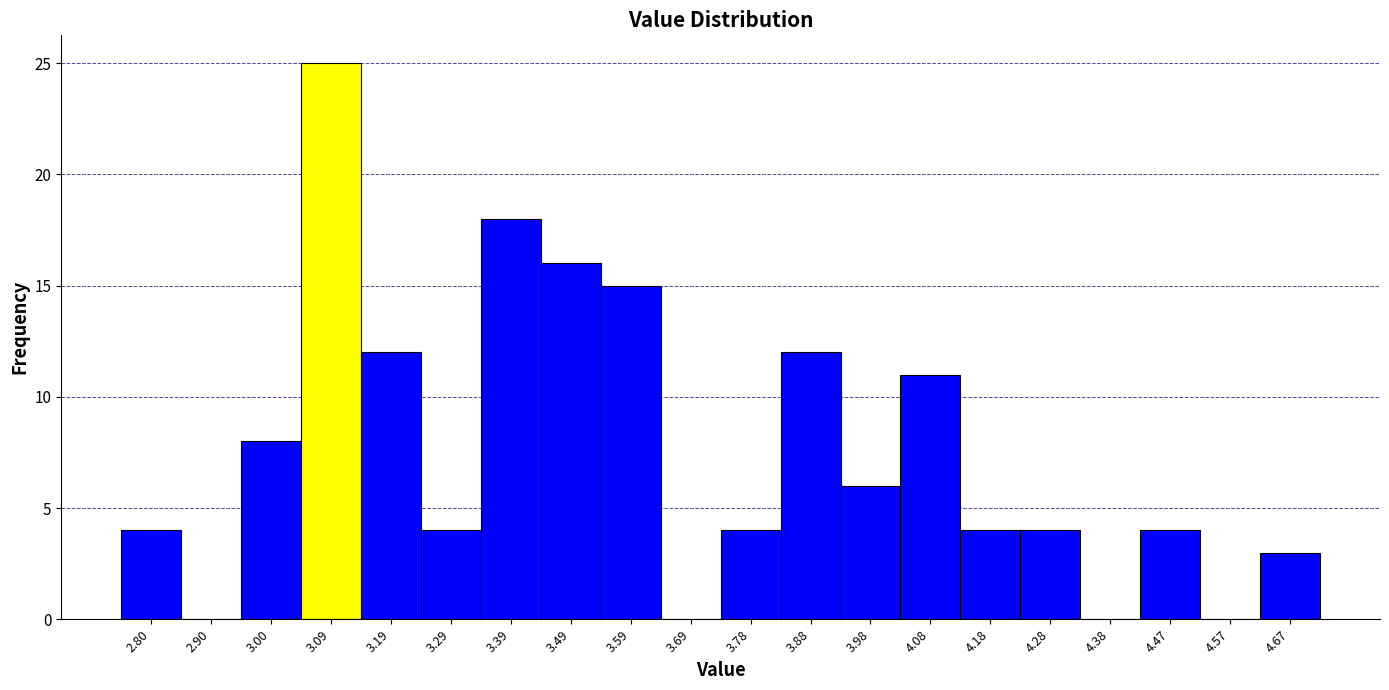

Reading left to right, list every bar in this chart as the range it spans on the x-axis followed by its height. Neither the bar edges nor the heights are printed on the chart, so give them approximately, as read against the axes.

2.75 to 2.85: 4
2.85 to 2.95: 0
2.95 to 3.05: 8
3.05 to 3.14: 25
3.14 to 3.24: 12
3.24 to 3.34: 4
3.34 to 3.44: 18
3.44 to 3.54: 16
3.54 to 3.64: 15
3.64 to 3.74: 0
3.74 to 3.83: 4
3.83 to 3.93: 12
3.93 to 4.03: 6
4.03 to 4.13: 11
4.13 to 4.23: 4
4.23 to 4.33: 4
4.33 to 4.42: 0
4.42 to 4.52: 4
4.52 to 4.62: 0
4.62 to 4.72: 3